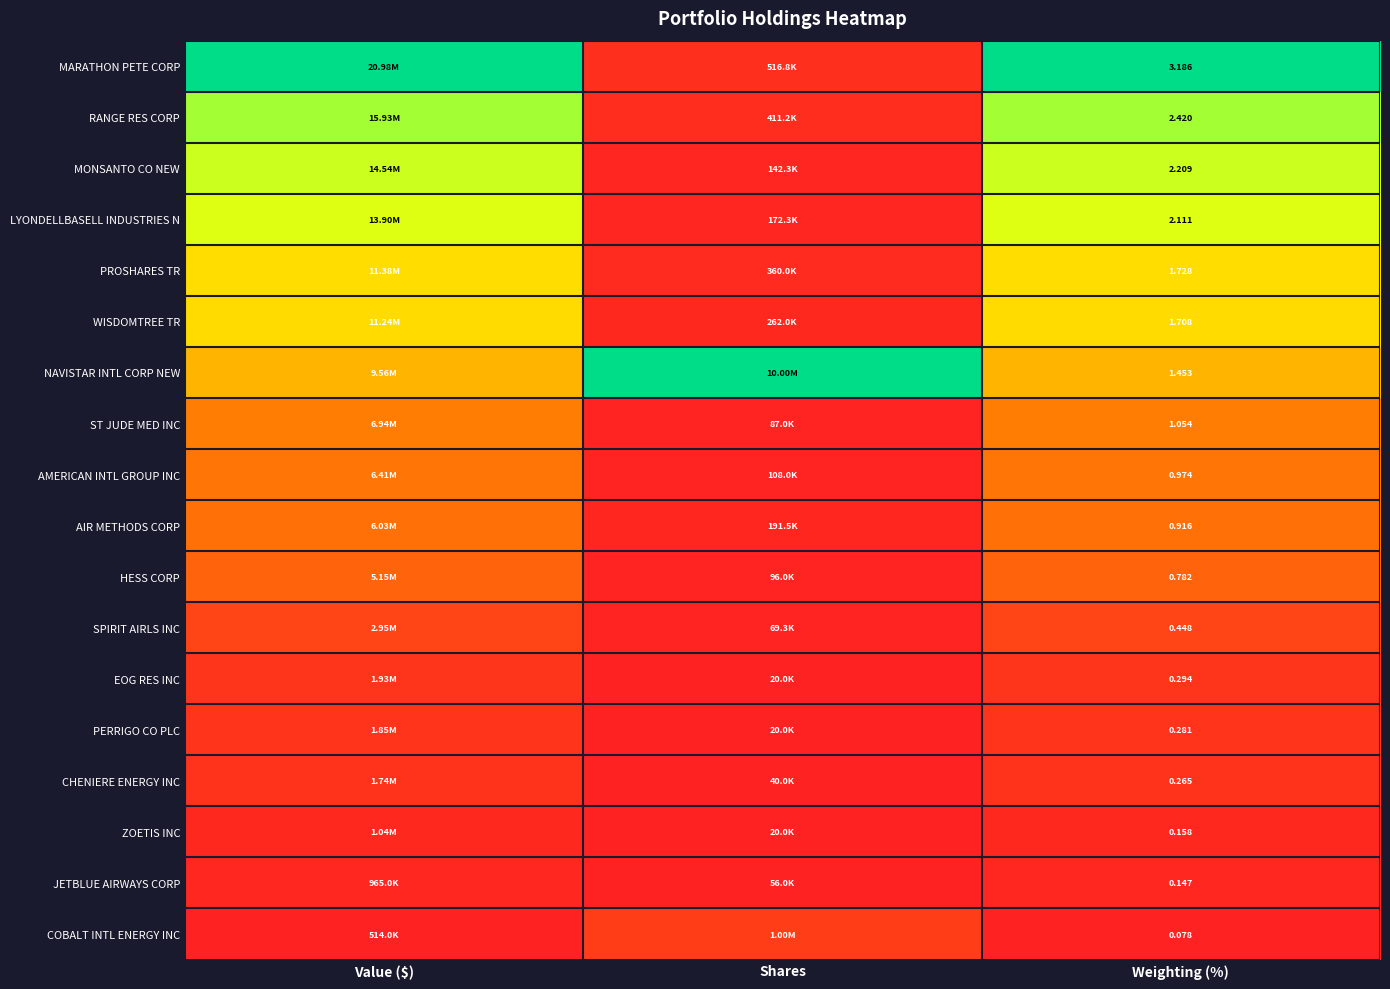

Is the value of ZOETIS INC at Weighting (%) greater than the value of ST JUDE MED INC at Weighting (%)?

No